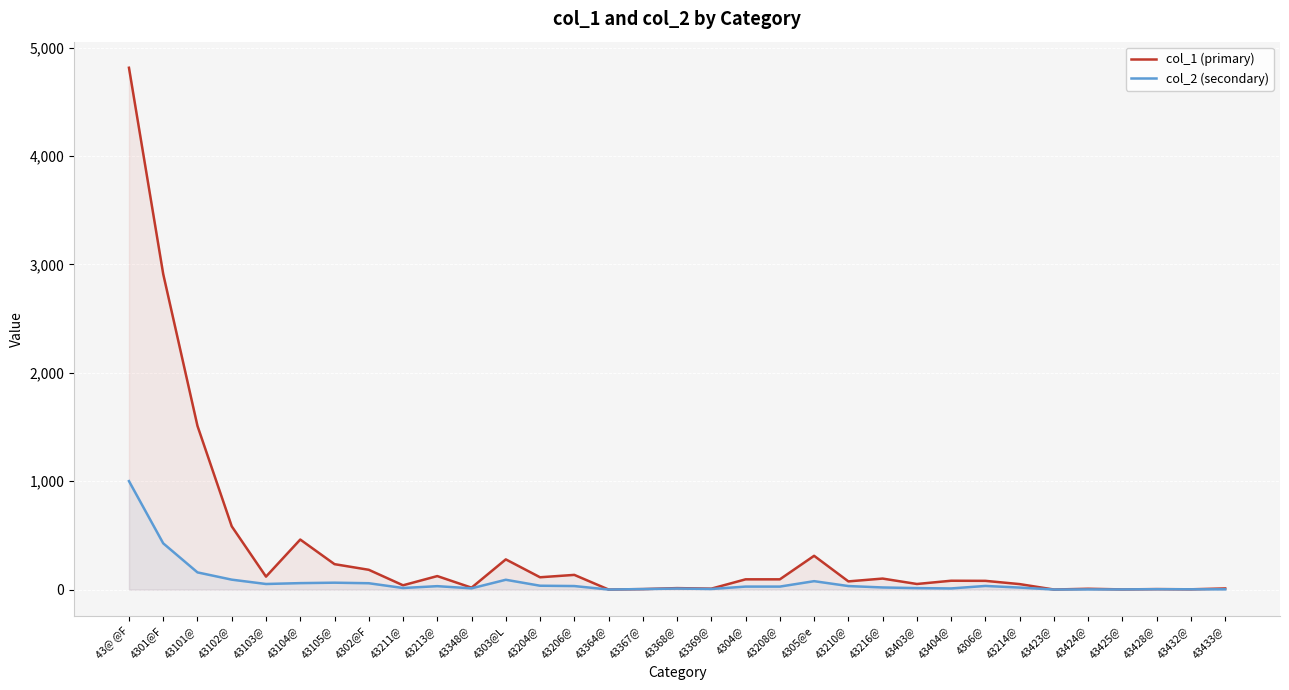

Which has a higher value, 43425@ or 43208@?

43208@